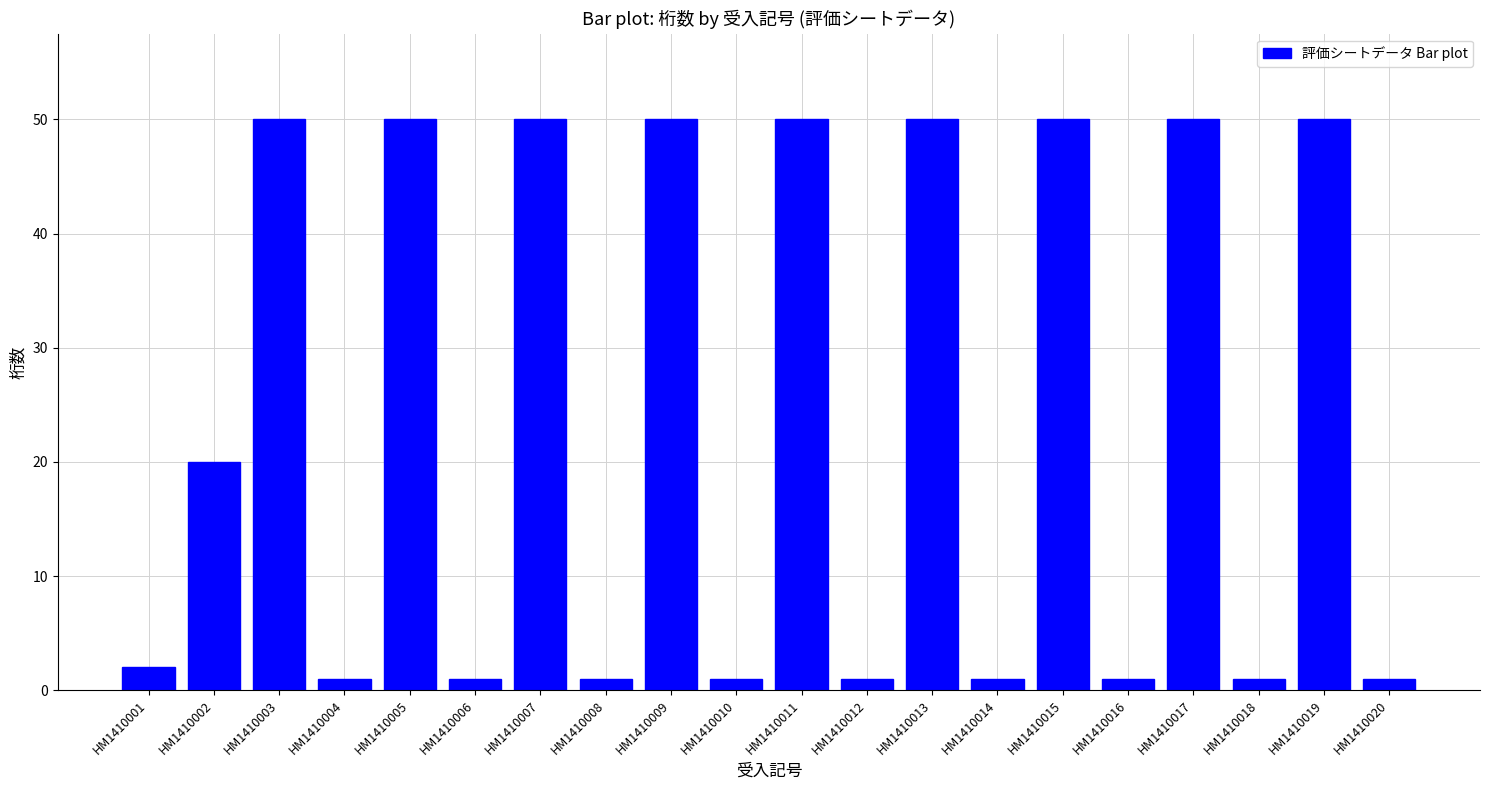

The chart shows a value of 12 at HM1410015. True or false?

False